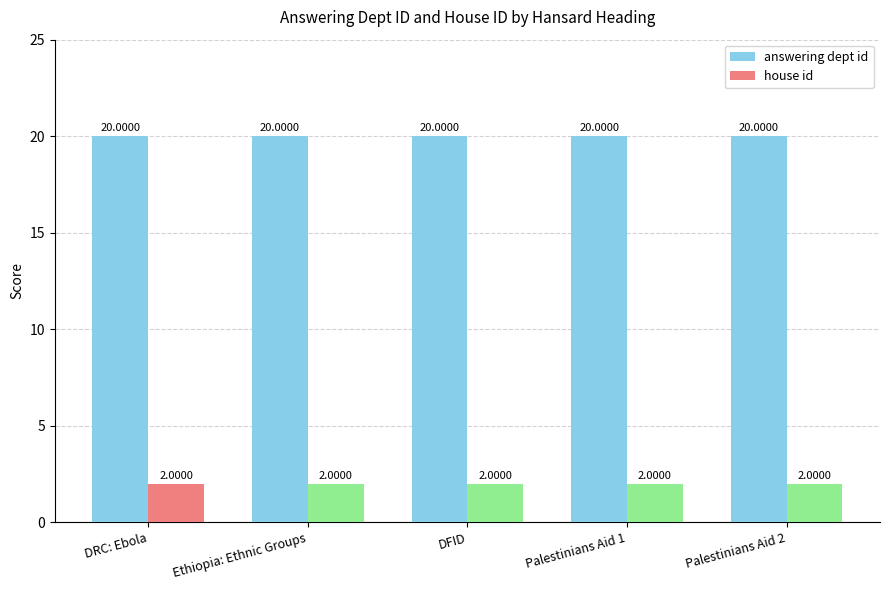

At Palestinians Aid 2, list the series in order from smallest to largest.

house id, answering dept id